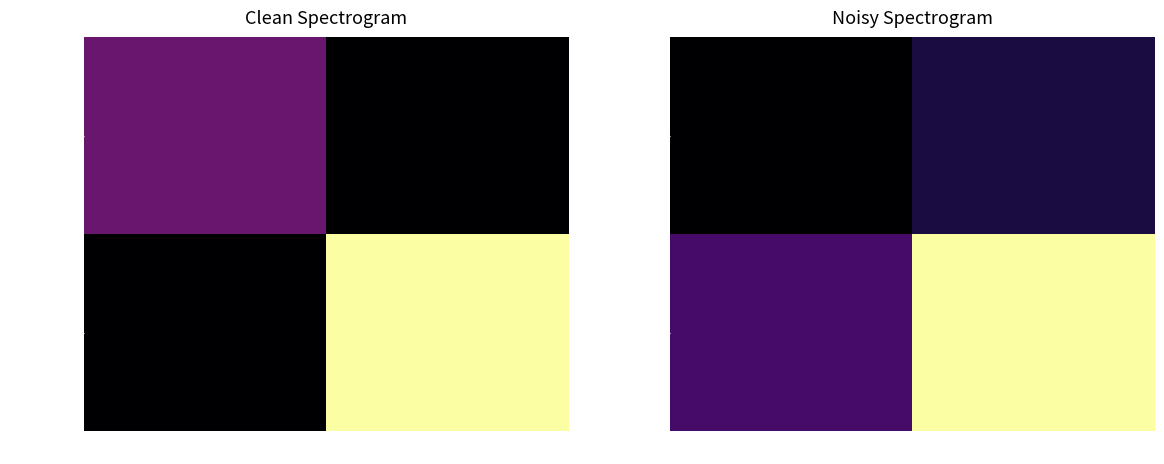

What is the total value across all series at 1?

13.3